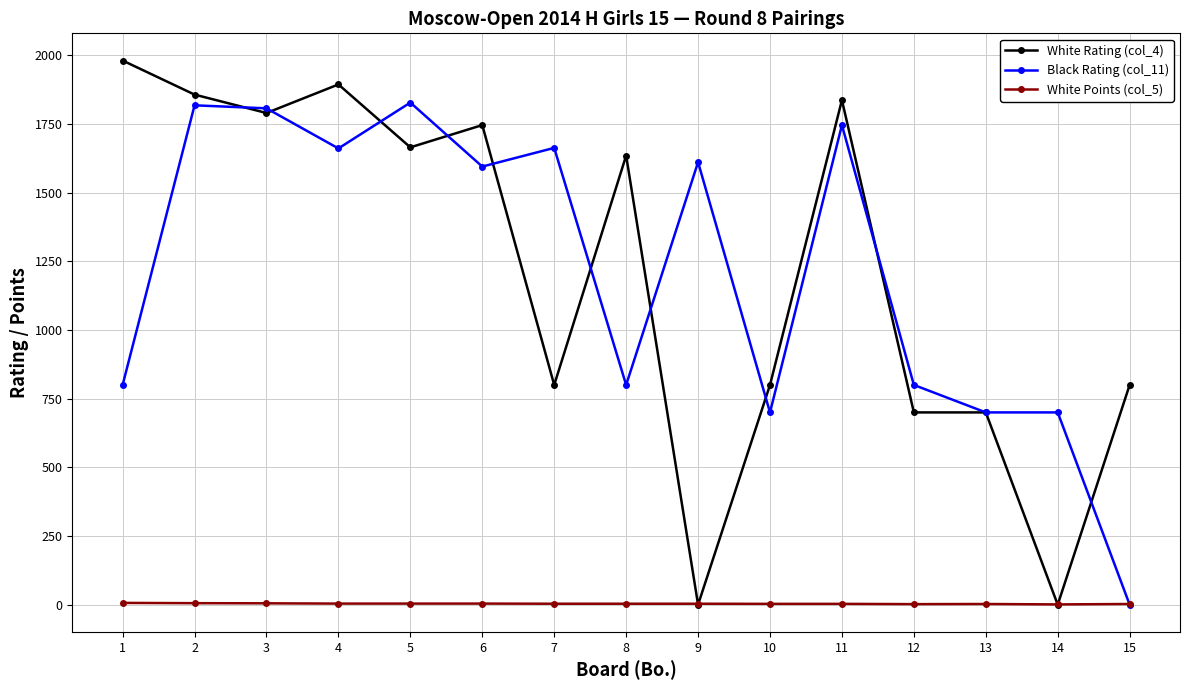

How many intersections are there between White Points (col_5) and Black Rating (col_11)?

1